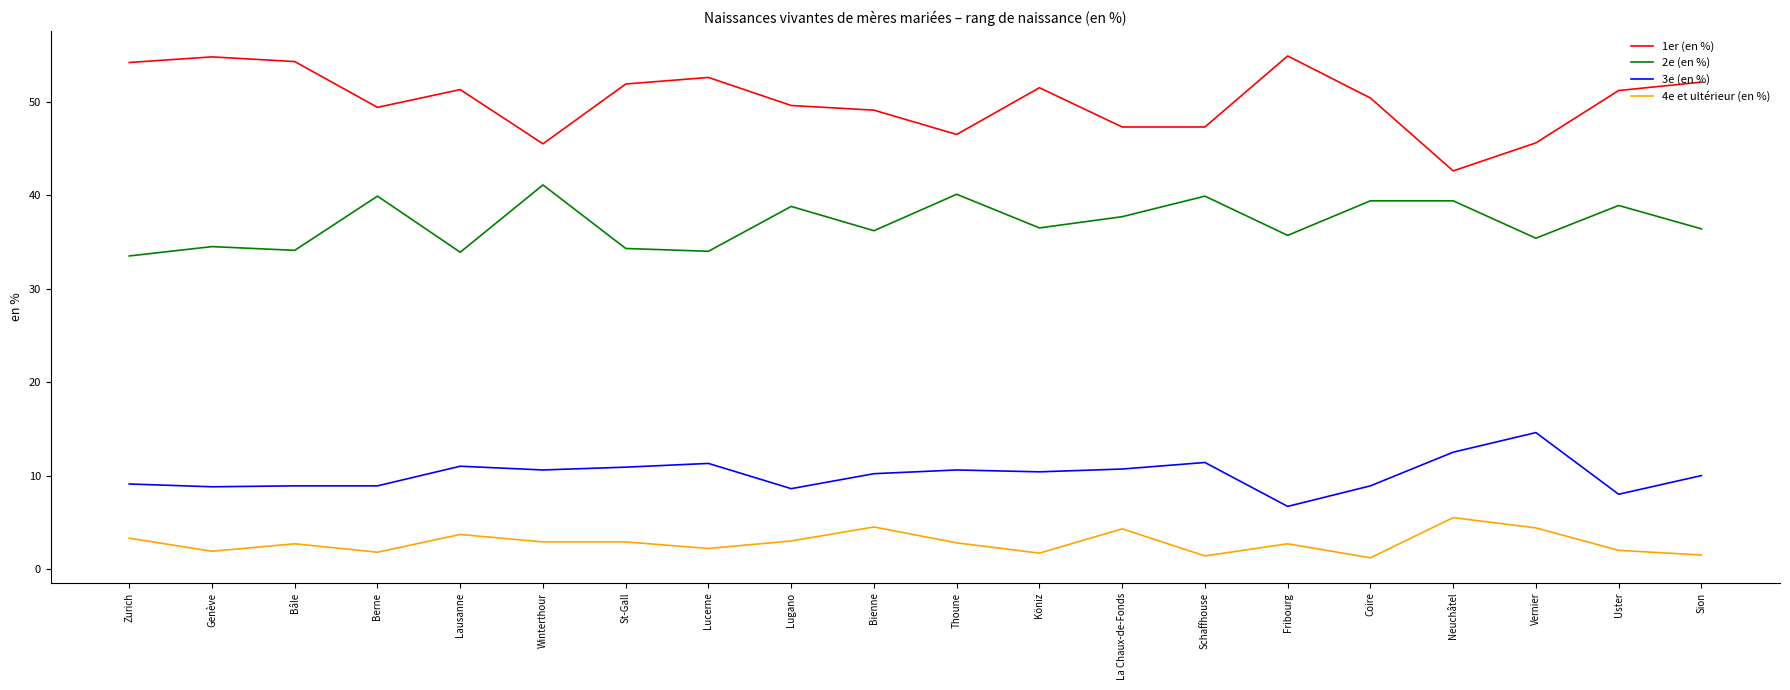

True or false: 4e et ultérieur (en %) has more than 1 points higher than both neighbors.

True